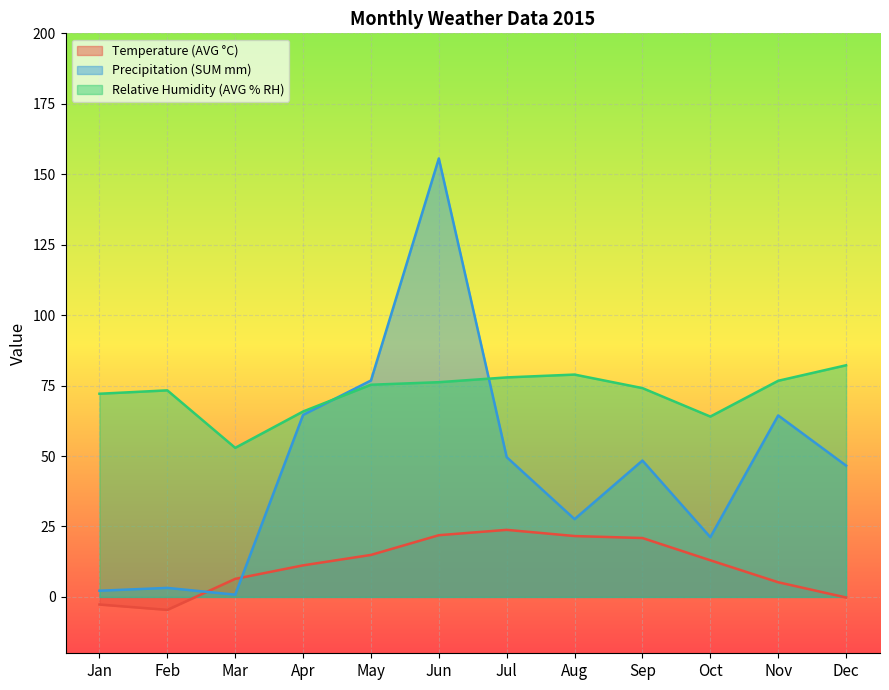

Reading left to right, extract all data points from this chart.

Temperature (AVG °C): Jan=-2.7	Feb=-4.6	Mar=6.4	Apr=11.2	May=14.9	Jun=21.9	Jul=23.8	Aug=21.6	Sep=20.9	Oct=13.0	Nov=5.2	Dec=-0.2
Precipitation (SUM mm): Jan=2.2	Feb=3.2	Mar=0.8	Apr=64.6	May=76.8	Jun=155.6	Jul=49.6	Aug=27.6	Sep=48.4	Oct=21.2	Nov=64.4	Dec=46.6
Relative Humidity (AVG % RH): Jan=72.1	Feb=73.3	Mar=52.9	Apr=65.8	May=75.3	Jun=76.2	Jul=77.9	Aug=78.9	Sep=74.1	Oct=64.0	Nov=76.7	Dec=82.2